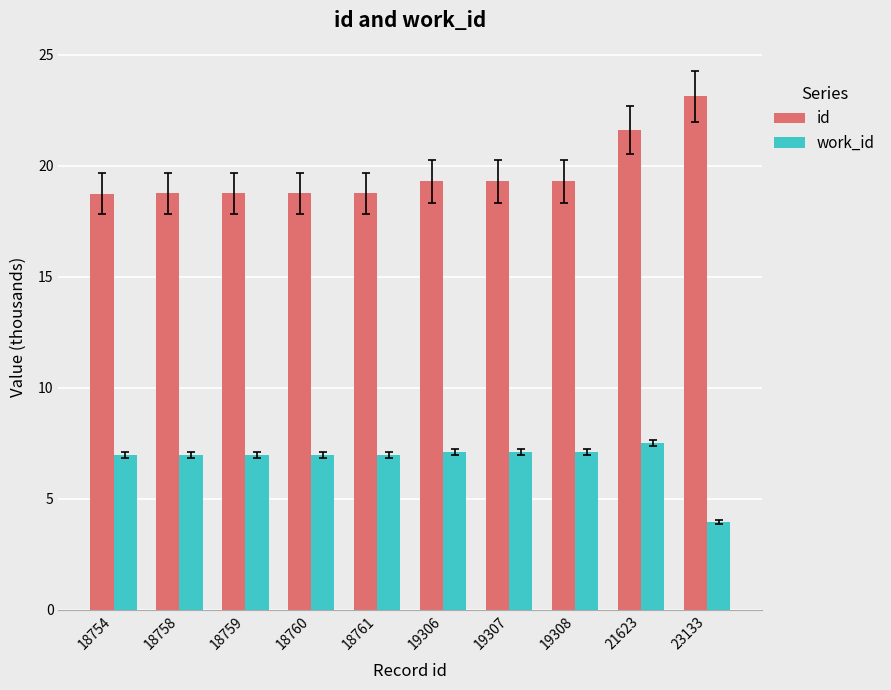

Rank the series by their average value, from lowest to highest.

work_id, id